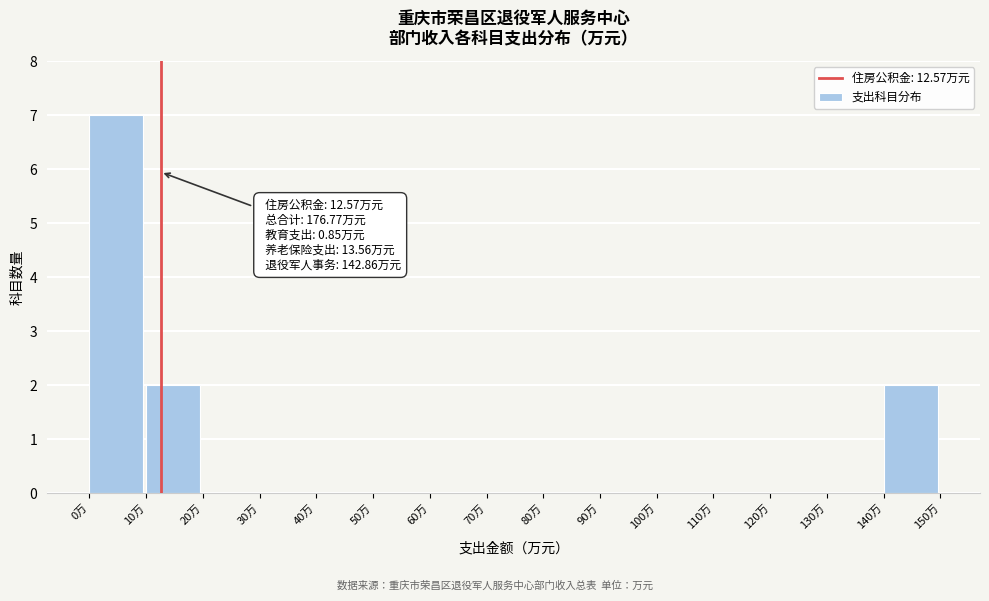

Which range on the x-axis has the tallest bar?

0 to 10